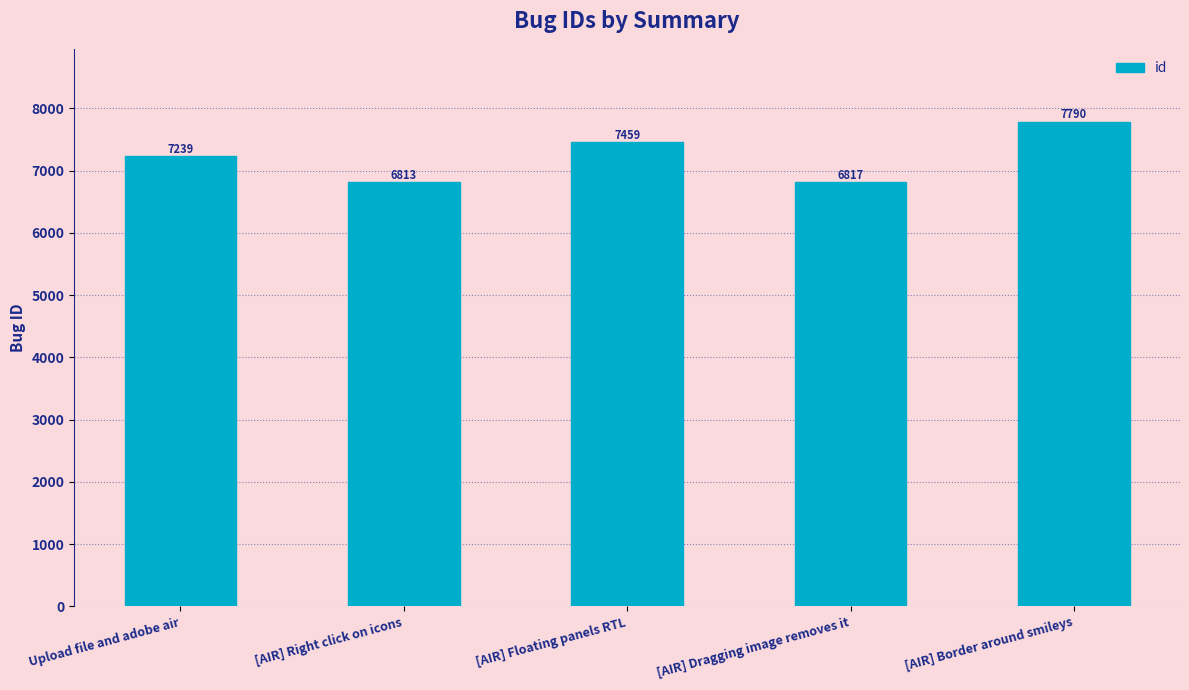

What is the label of the 3rd bar from the left?

[AIR] Floating panels RTL